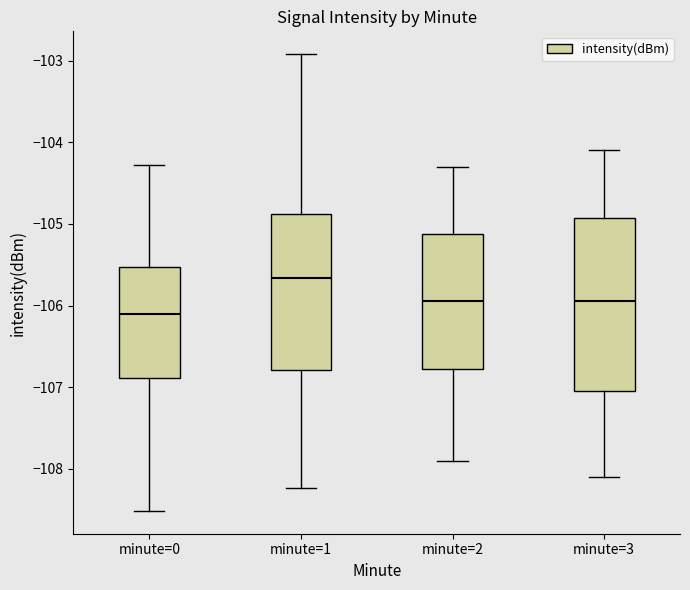

Comparing the boxes themselves (not the whiskers), which one is the tallest?

minute=3